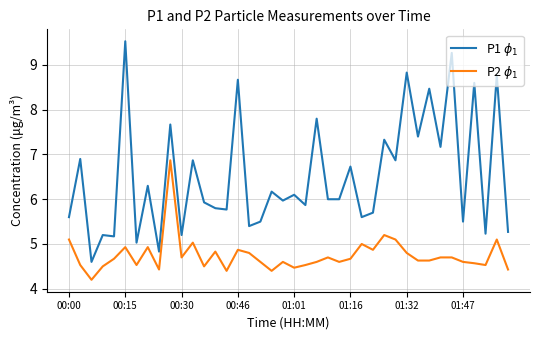

Reading left to right, extract all data points from this chart.

P1 $\phi_1$: 5.6	6.9	4.6	5.2	5.2	9.5	5.0	6.3	4.8	7.7	5.2	6.9	5.9	5.8	5.8	8.7	5.4	5.5	6.2	6.0	6.1	5.9	7.8	6.0	6.0	6.7	5.6	5.7	7.3	6.9	8.8	7.4	8.5	7.2	9.3	5.5	8.6	5.2	8.8	5.3
P2 $\phi_1$: 5.1	4.5	4.2	4.5	4.7	4.9	4.5	4.9	4.4	6.9	4.7	5.0	4.5	4.8	4.4	4.9	4.8	4.6	4.4	4.6	4.5	4.5	4.6	4.7	4.6	4.7	5.0	4.9	5.2	5.1	4.8	4.6	4.6	4.7	4.7	4.6	4.6	4.5	5.1	4.4